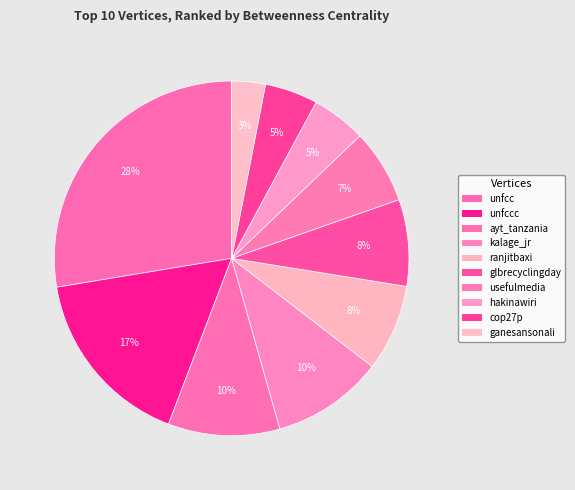

Which slice is the largest?

unfcc